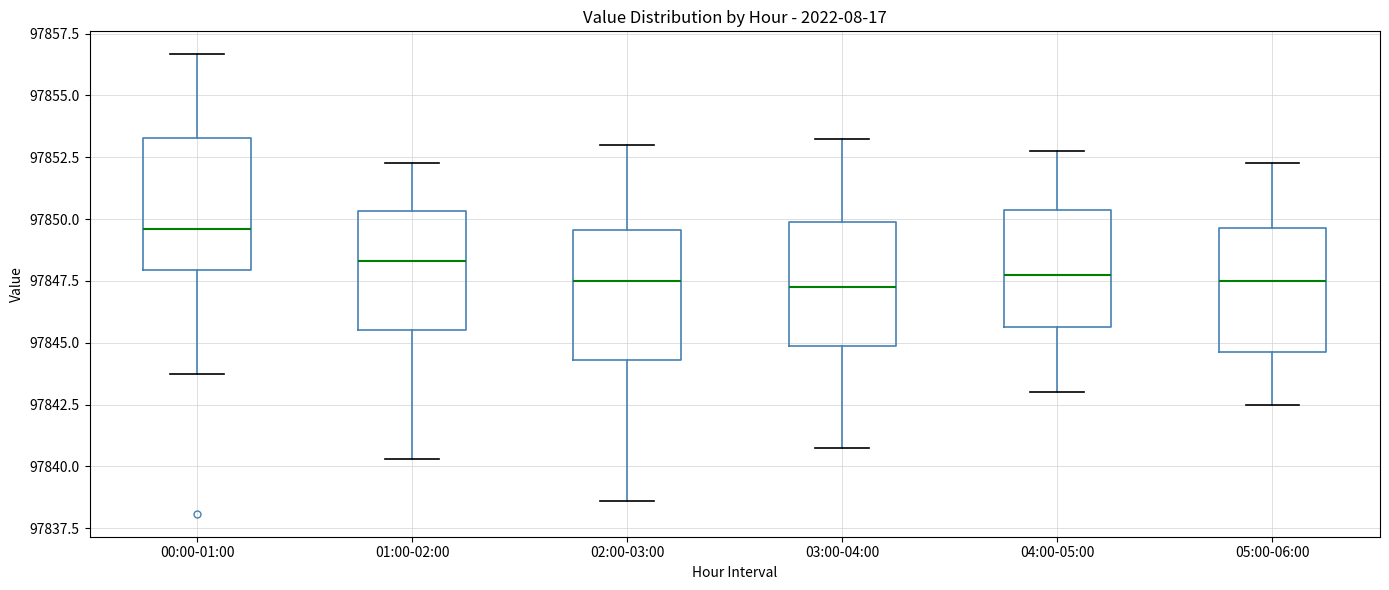

Which box has the highest median line?

00:00-01:00